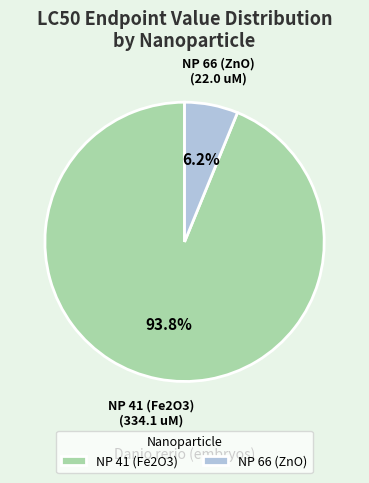

Count the number of slices in the pie.

2